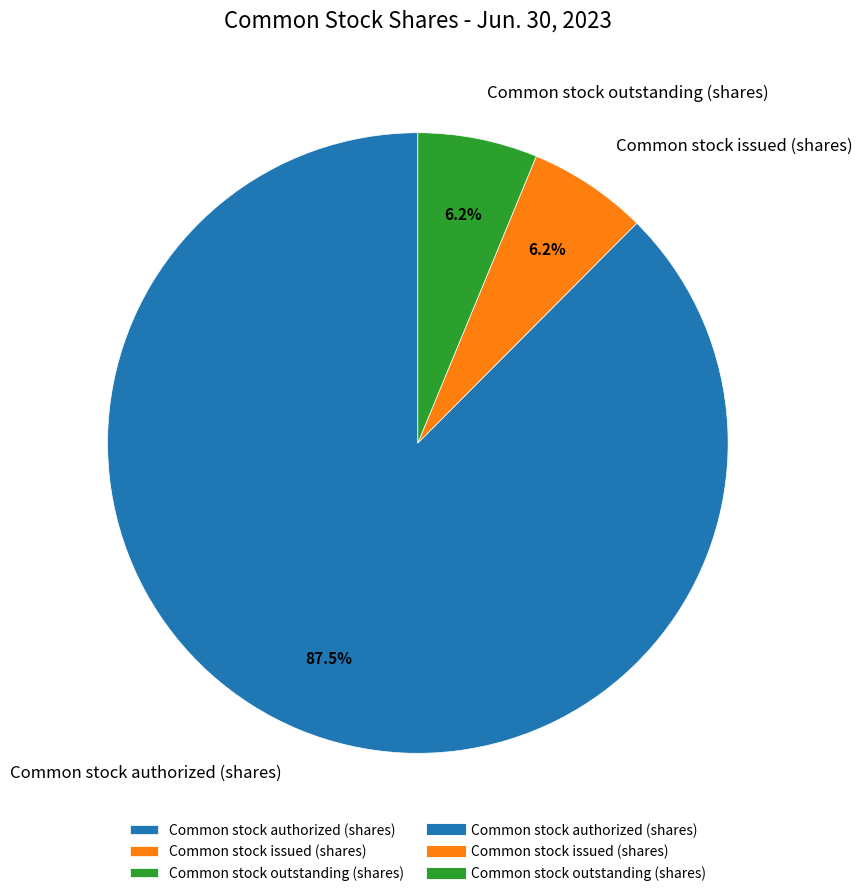

Between Common stock authorized (shares) and Common stock outstanding (shares), which is larger?

Common stock authorized (shares)